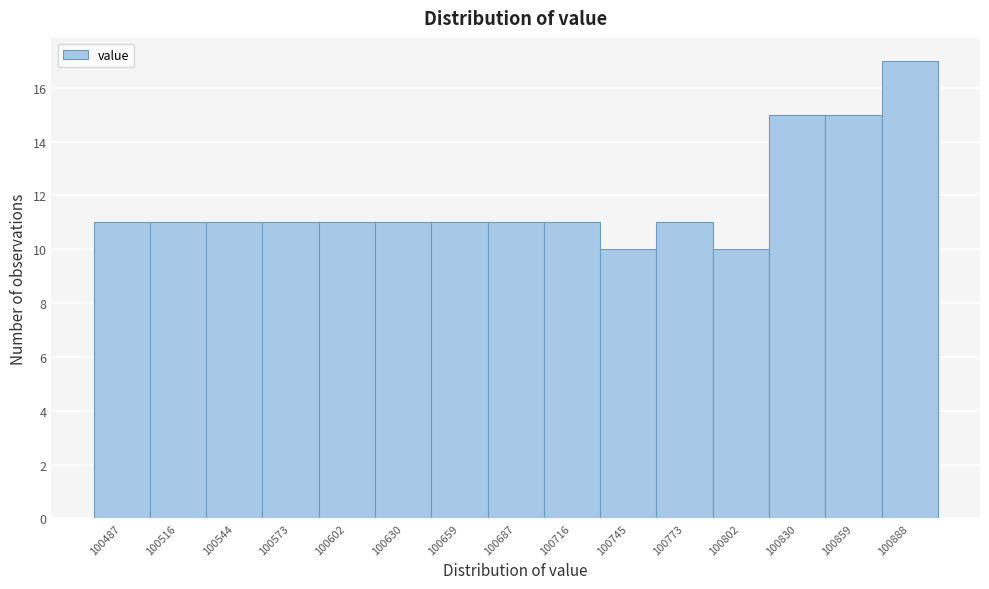

Reading left to right, transcribe all the data shown in this chart.

100487=11	100516=11	100544=11	100573=11	100602=11	100630=11	100659=11	100687=11	100716=11	100745=10	100773=11	100802=10	100830=15	100859=15	100888=17